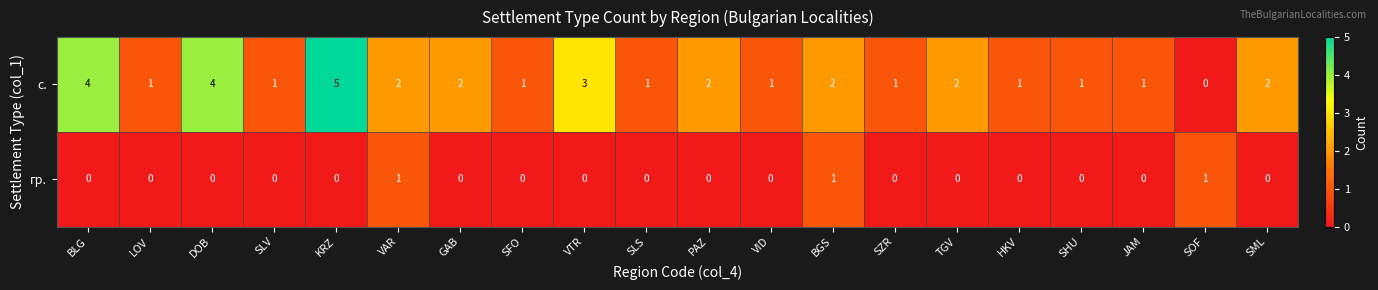

How many values in the гр. series exceed 0?

3